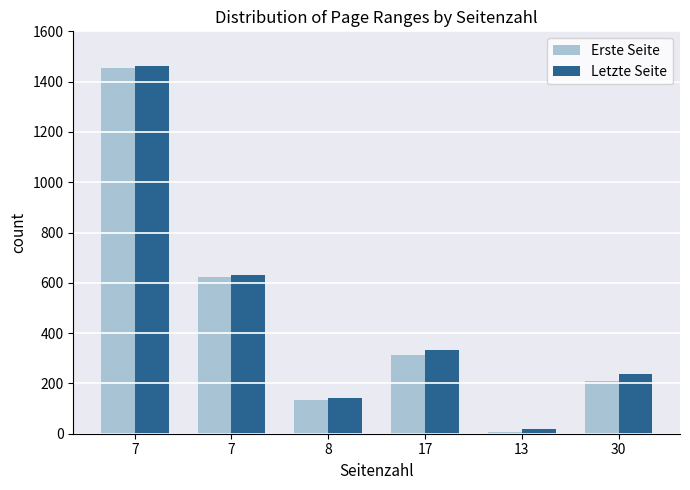

How many series are shown in this chart?

2